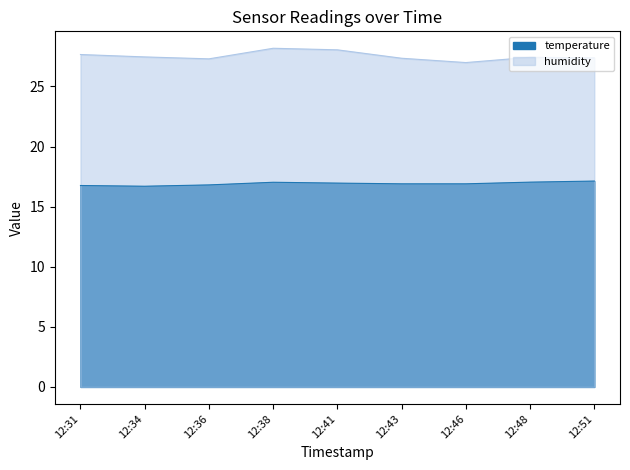

Which series has the largest total across all categories?

humidity